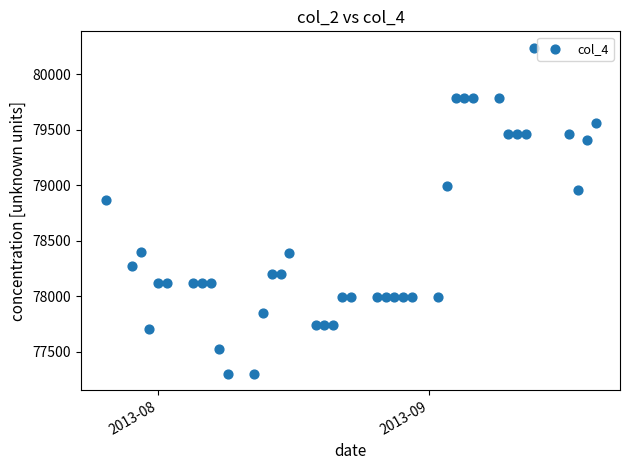

What is the range of X values (max minus min)?

56